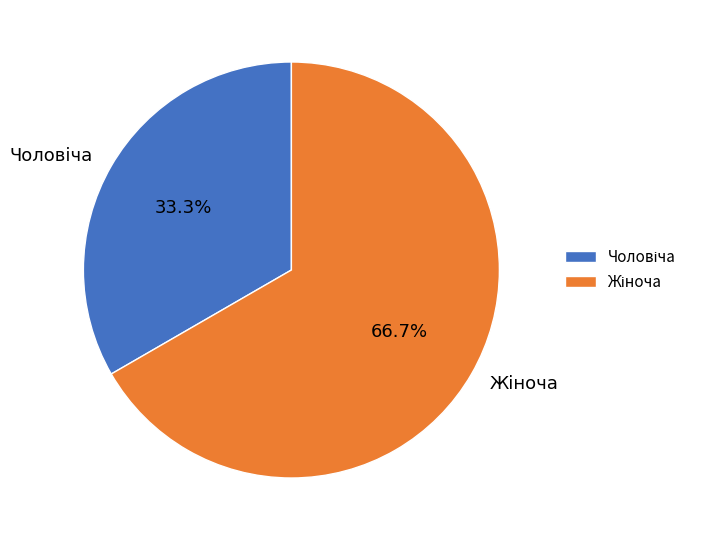

What is the total percentage of Чоловіча and Жіноча?

100.0%